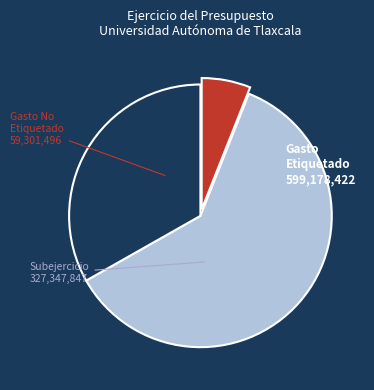

How many segments does this pie chart have?

3